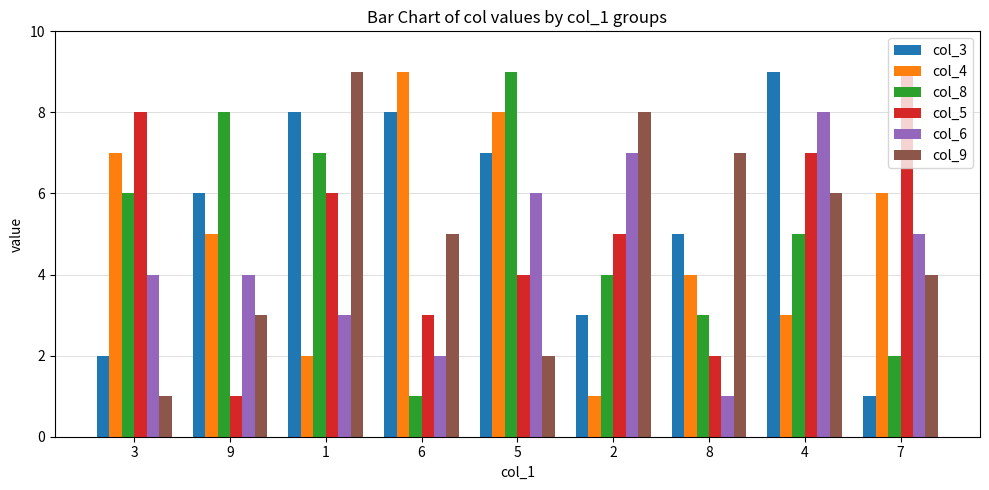

Rank the series at 4 from lowest to highest value.

col_4, col_8, col_9, col_5, col_6, col_3